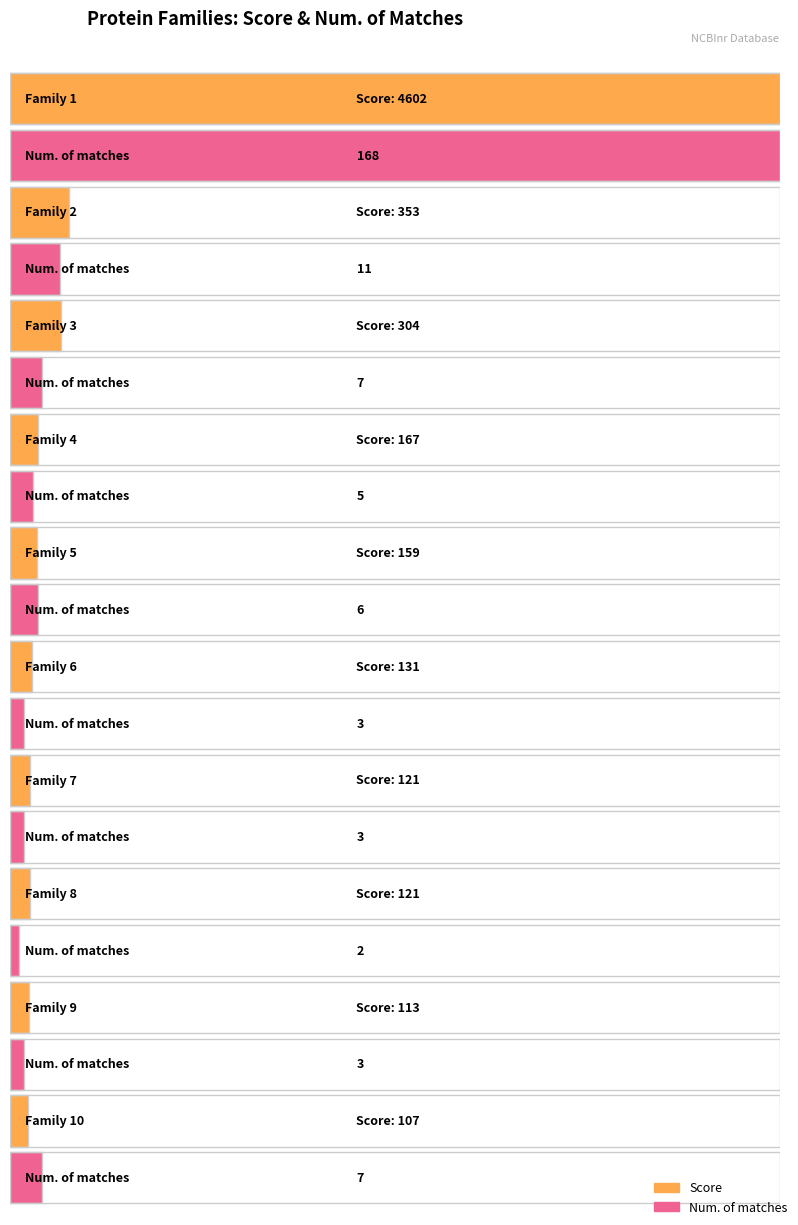

What is the total value across all series at Family 3?

311